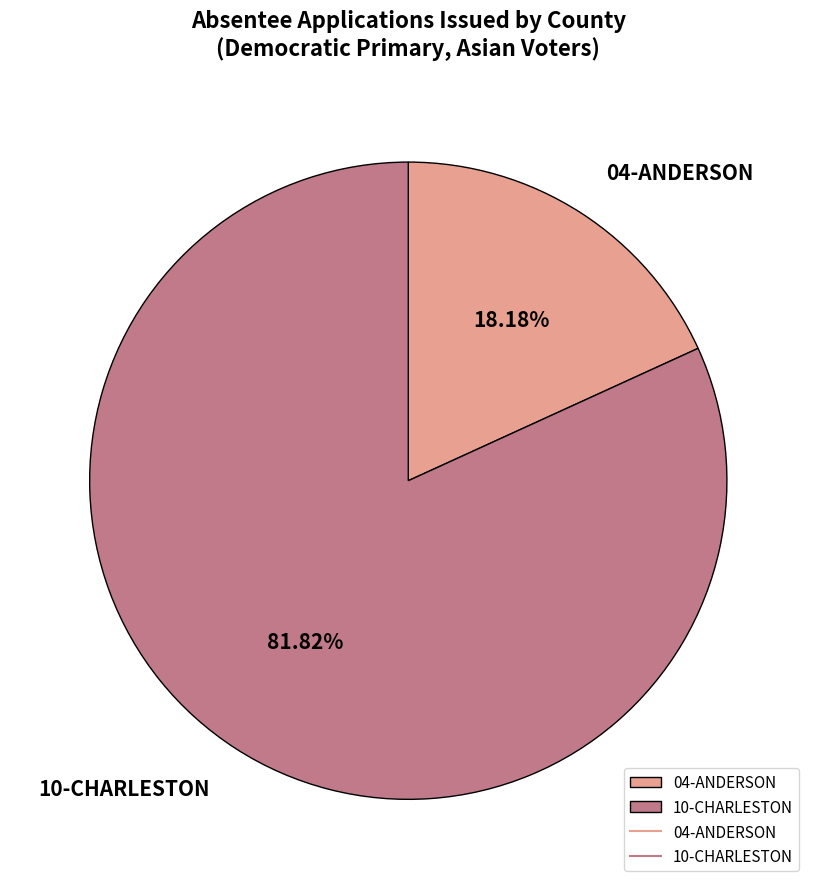

Does 10-CHARLESTON account for over 50% of the chart?

Yes